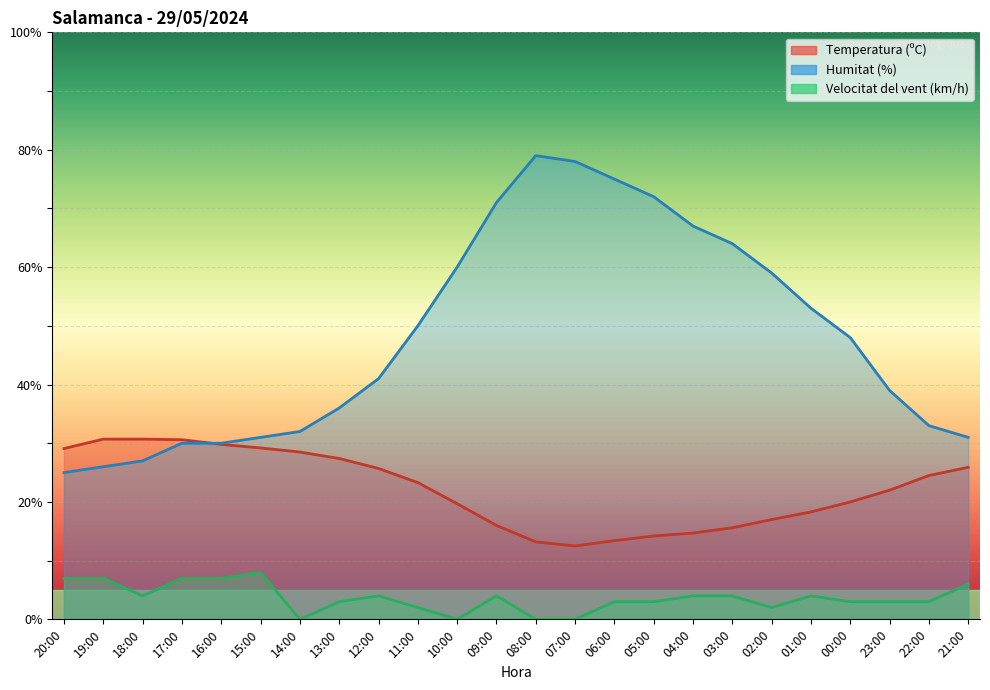

Which series has the largest total across all categories?

Humitat (%)